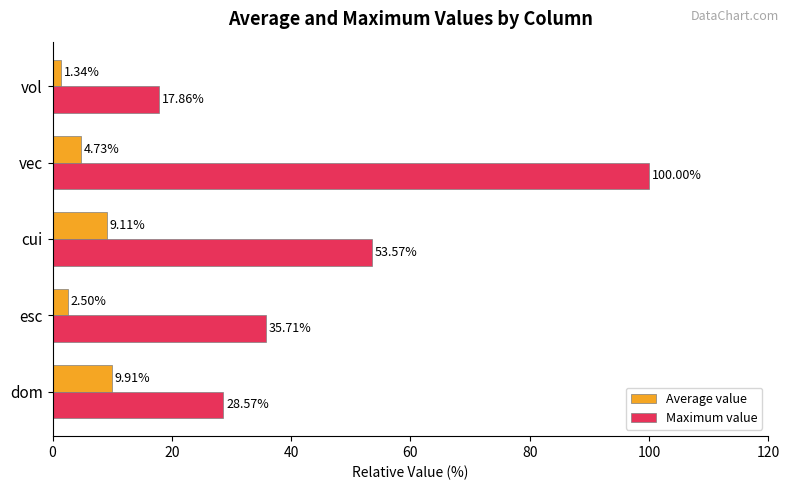

What is the difference between the maximum and minimum values in the Average value series?

8.6